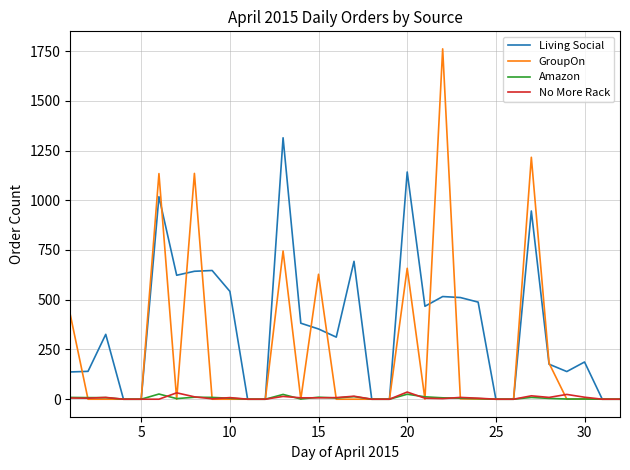

Which series has the largest total across all categories?

Living Social